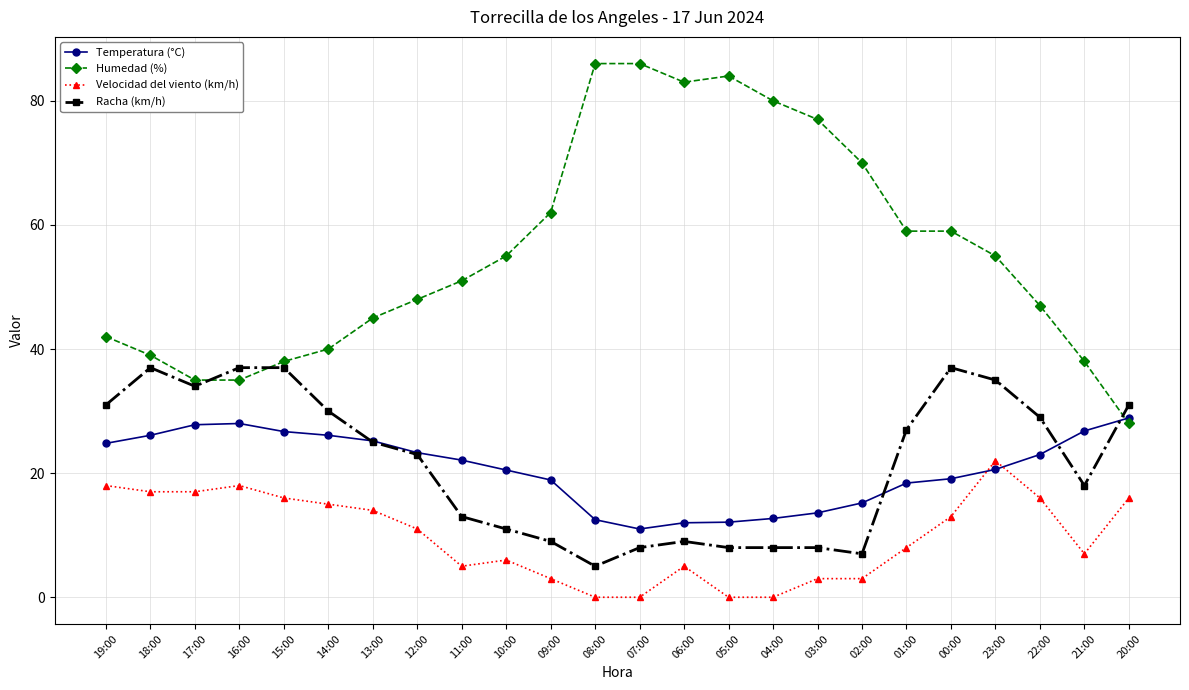

Is it true that Humedad (%) equals 62.3 at 19:00?

False